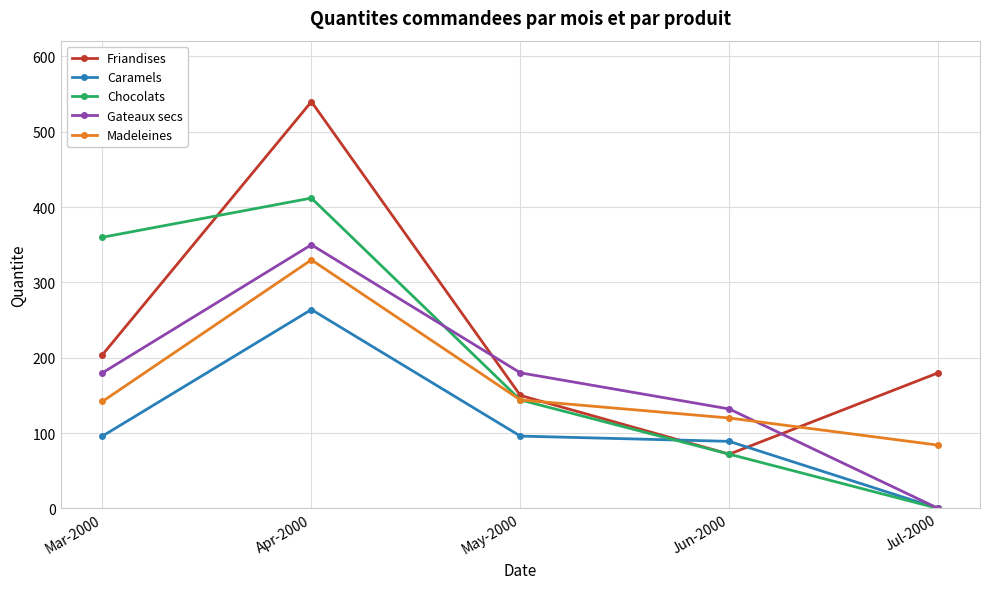

Where is the first local maximum for Caramels?

Apr-2000